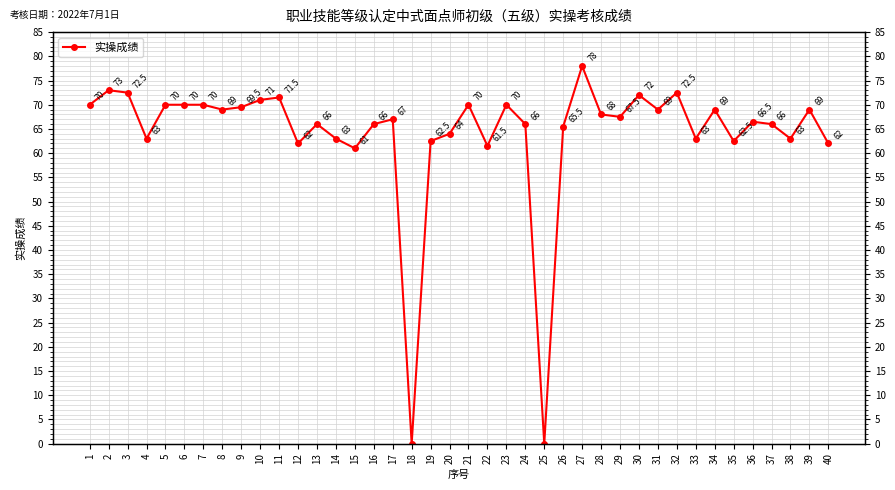

Which category has the highest value across all series?

27